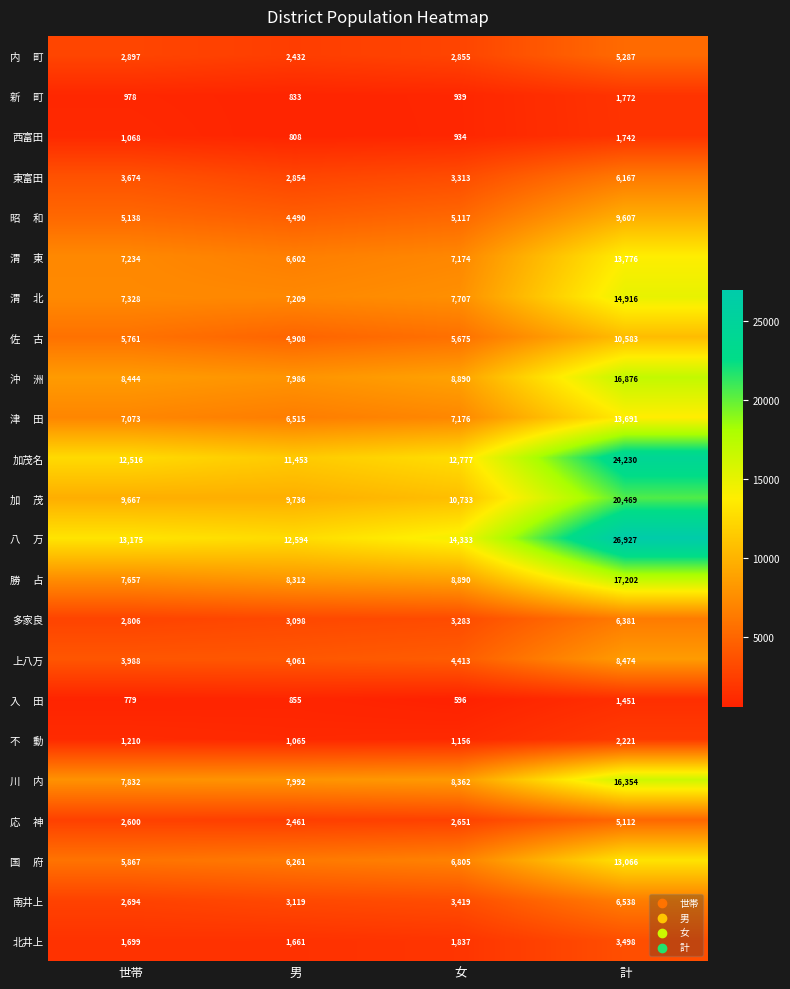

What is the sum of the 多家良 values at 計 and 男?

9479